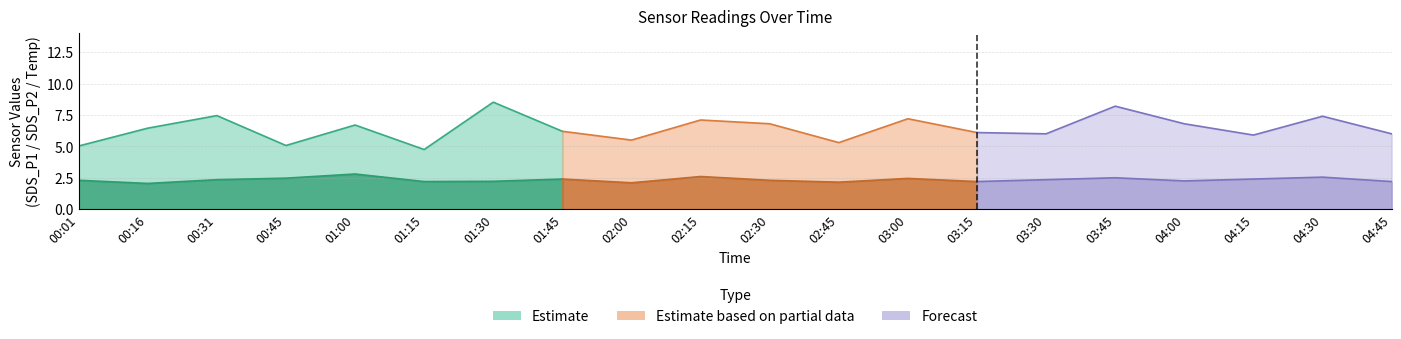

In SDS_P2, how many points are lower than both neighbors (excluding endpoints)?

6